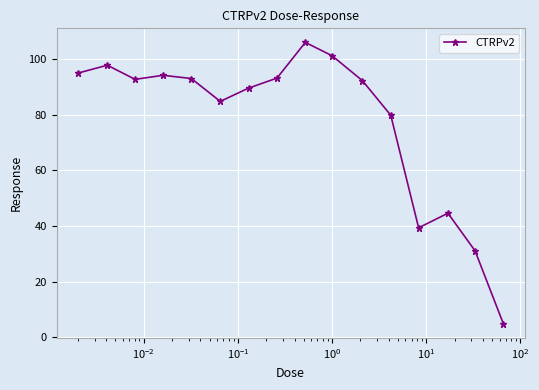

How many interior local peaks (higher than both neighbors) does the data have?

4